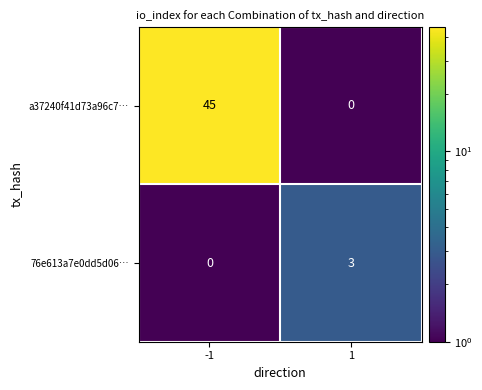

Is the value of 76e613a7e0dd5d06… at 1 greater than the value of a37240f41d73a96c7… at -1?

No